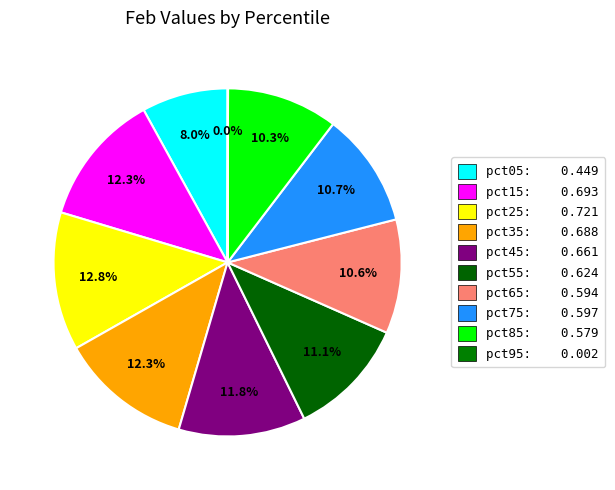

What percentage is the pct65 slice, to the nearest percent?

11%